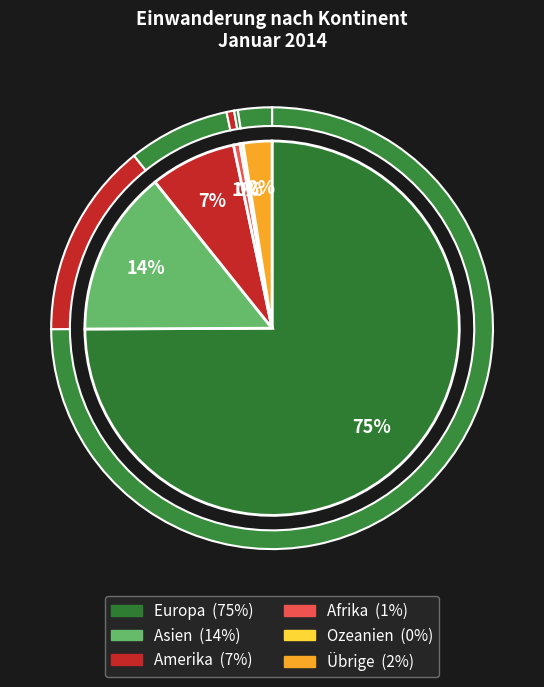

What percentage is the Übrige slice, to the nearest percent?

2%